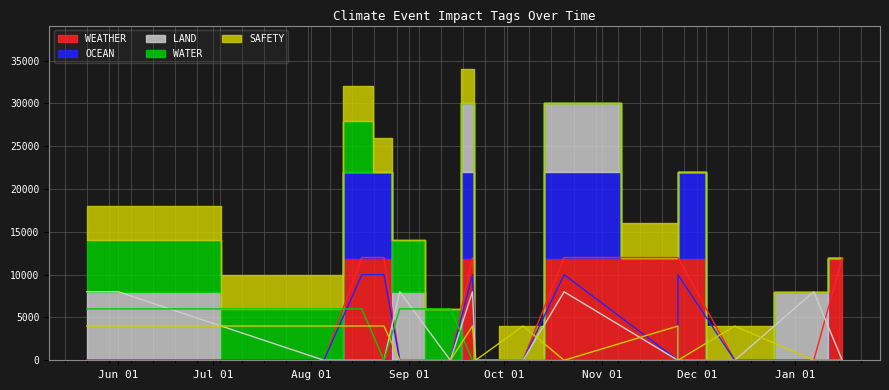

Is it true that OCEAN equals 0 at 2023-08-29?

True